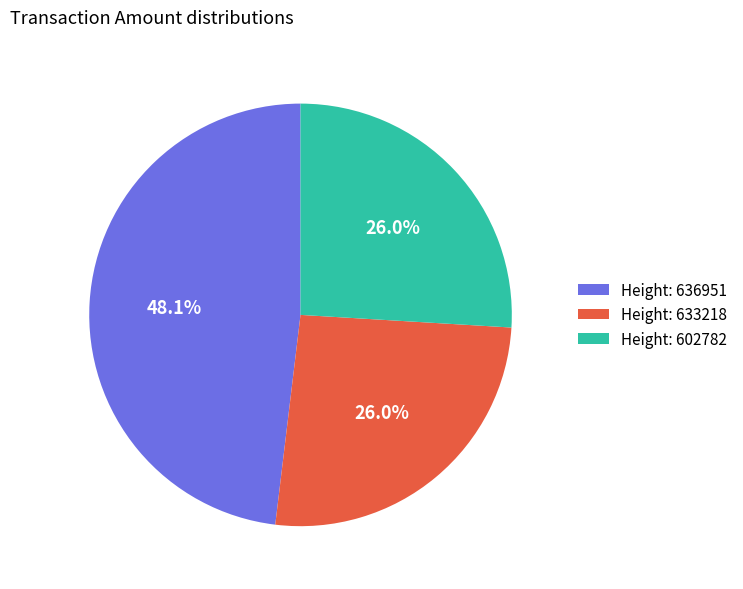

Is the sum of Height: 633218 and Height: 602782 greater than half?

Yes